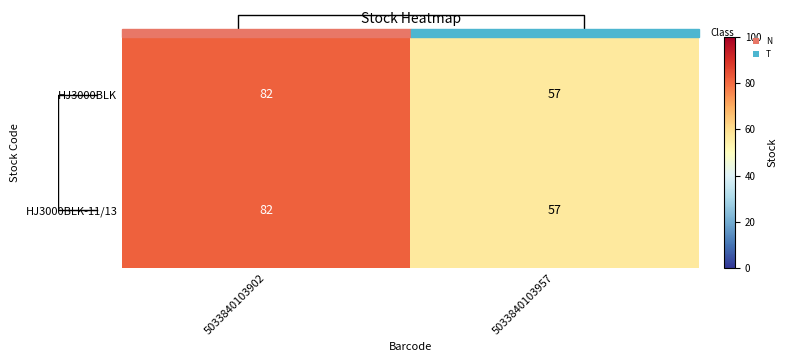

What is the smallest value displayed?

57